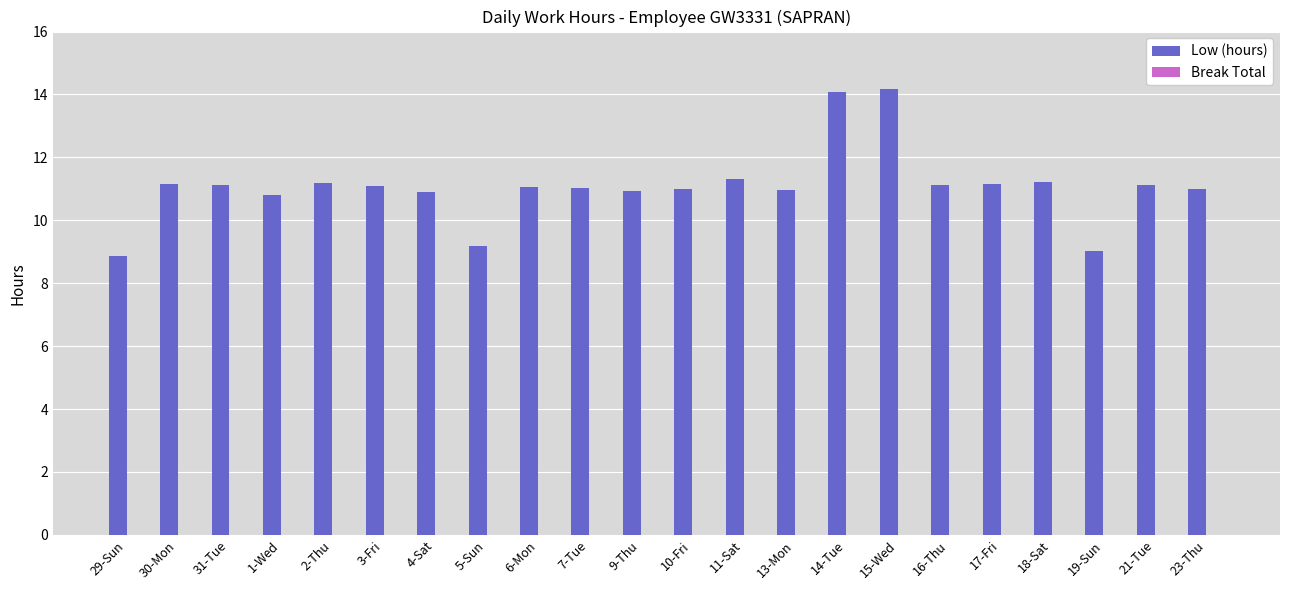

Between 6-Mon and 5-Sun, which is larger?

6-Mon